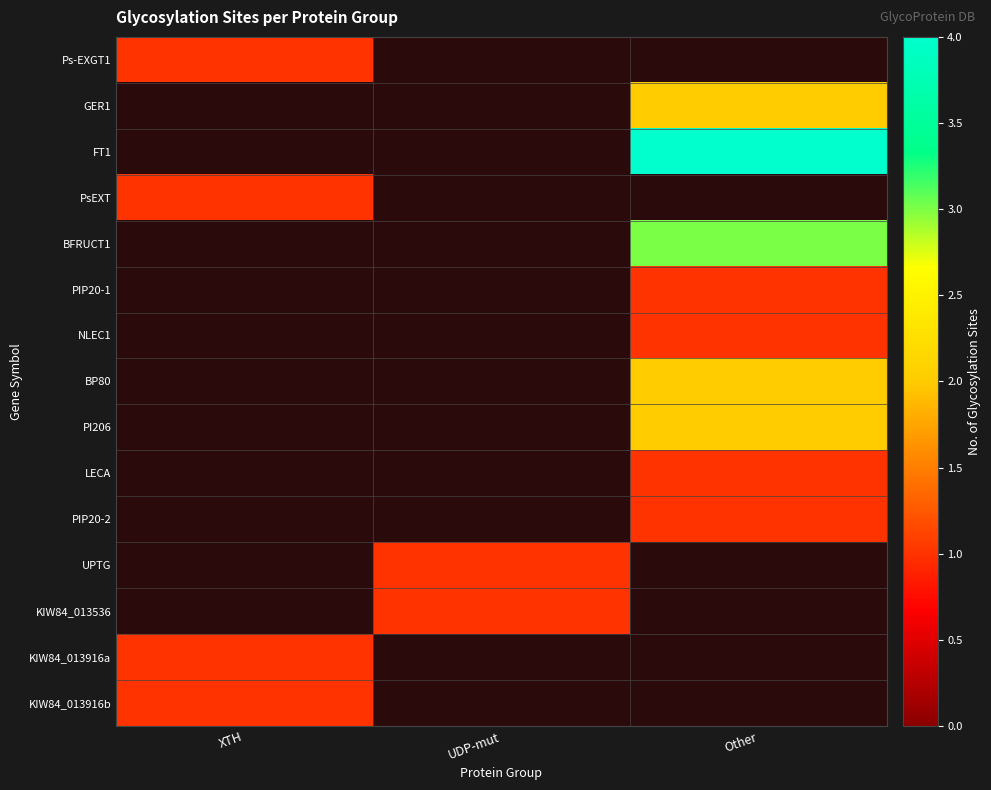

Is the value of KIW84_013916b at Other greater than the value of LECA at XTH?

No